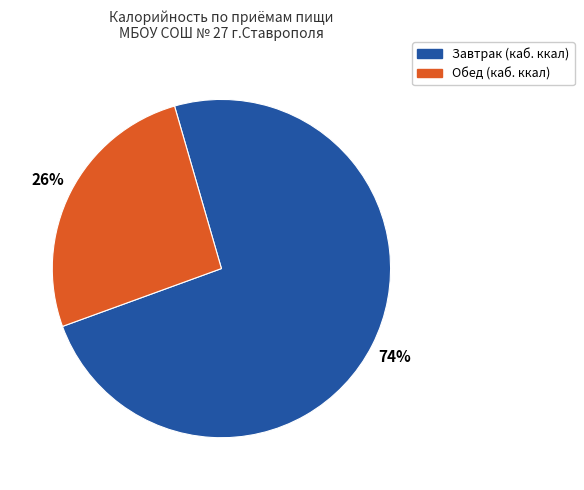

Does any single category account for the majority?

Yes